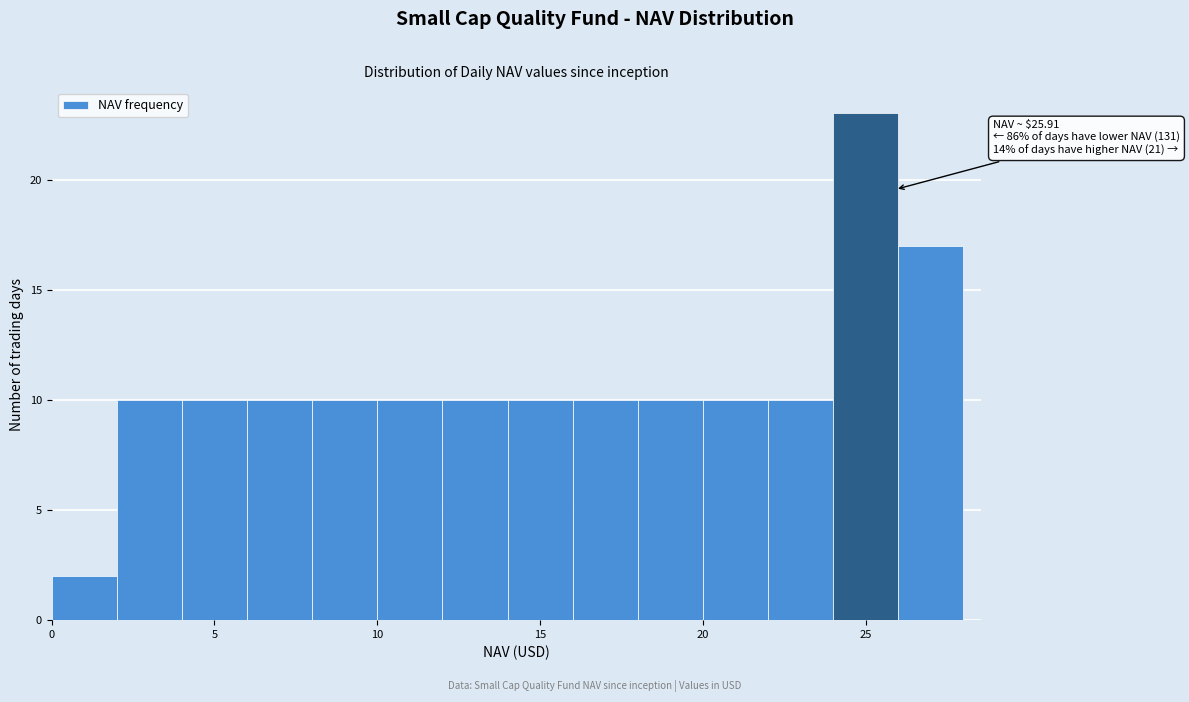

Which range on the x-axis has the tallest bar?

24 to 26